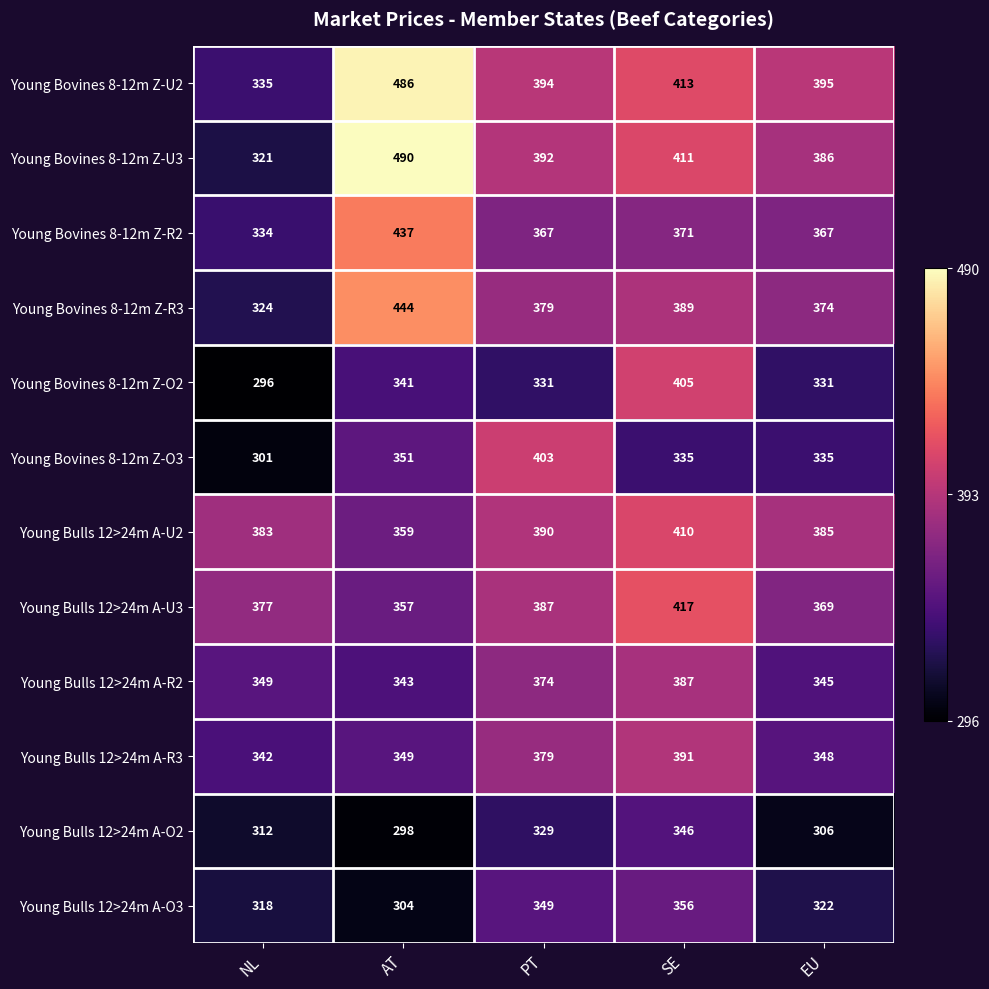

What is the average value of the Young Bovines 8-12m Z-O2 series?

341